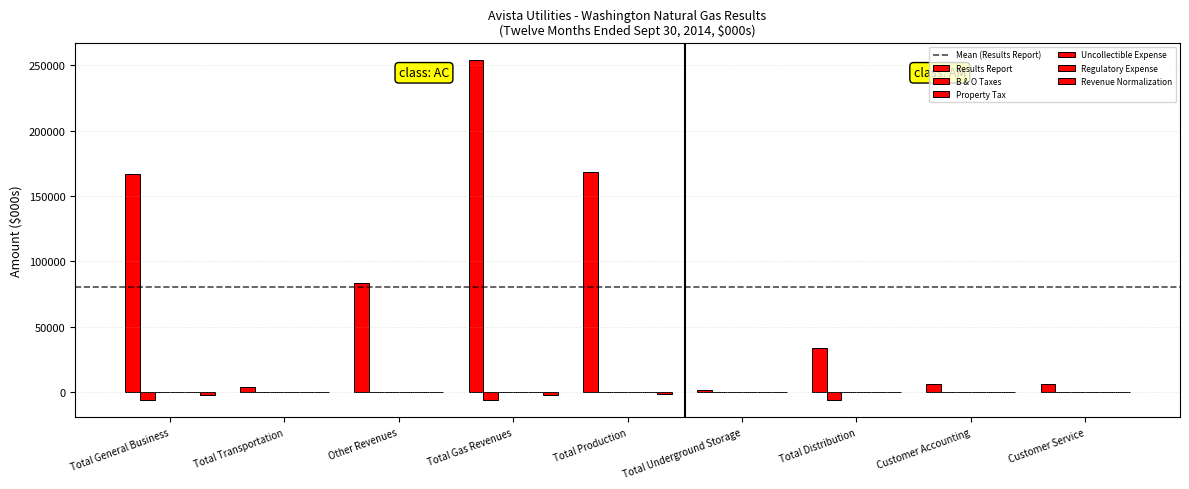

Where is Regulatory Expense nearest to the value 0?

Total General Business